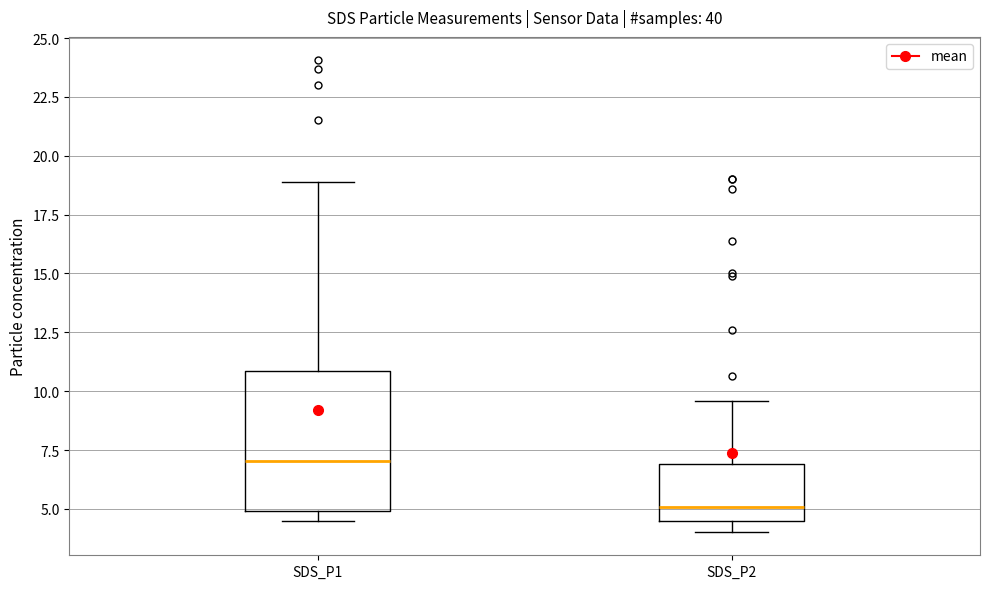

Where does the upper whisker of the box for SDS_P2 end on the y-axis? The values are not printed on the chart, so give them approximately, as read against the axis.

9.5